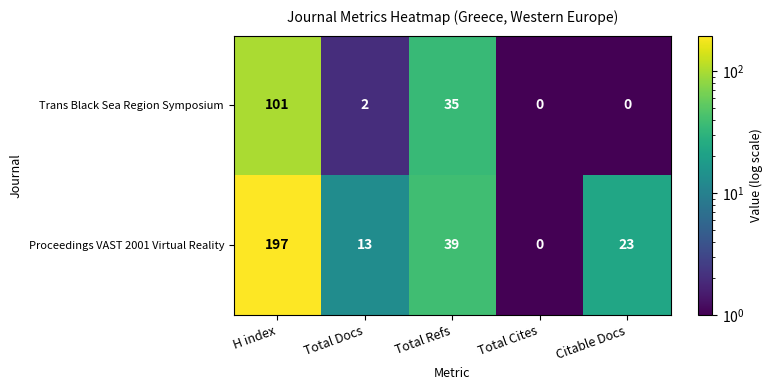

Read the Trans Black Sea Region Symposium value at Total Refs.

35